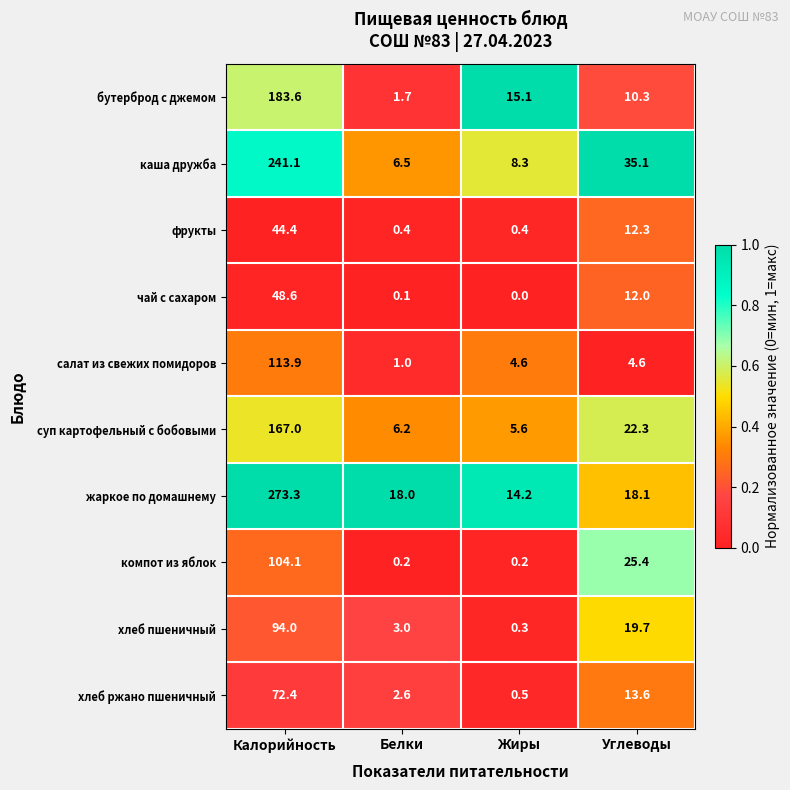

True or false: салат из свежих помидоров has a value of 2.1 at Жиры.

False